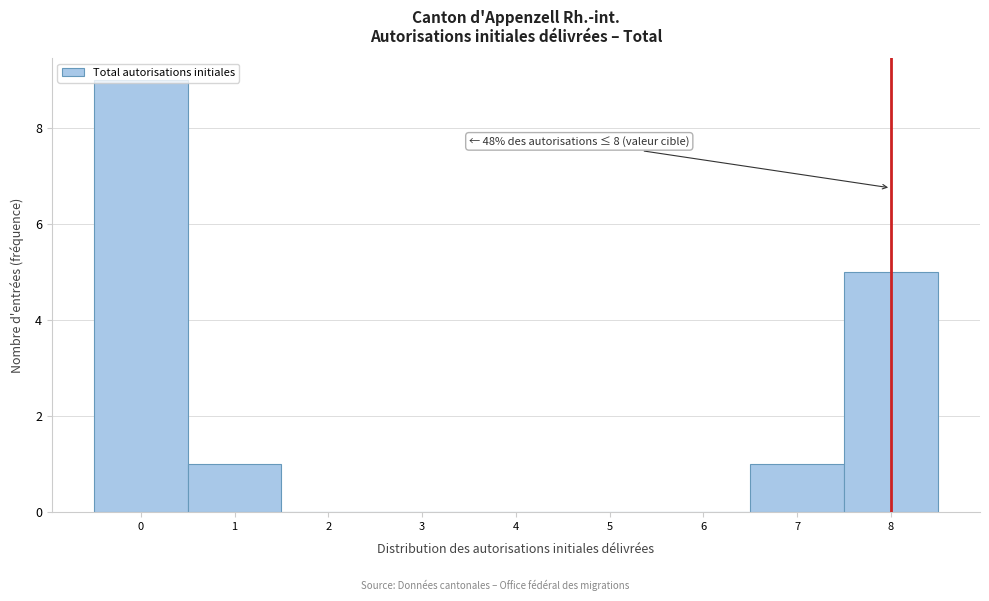

Which range on the x-axis has the tallest bar?

-0.5 to 0.5